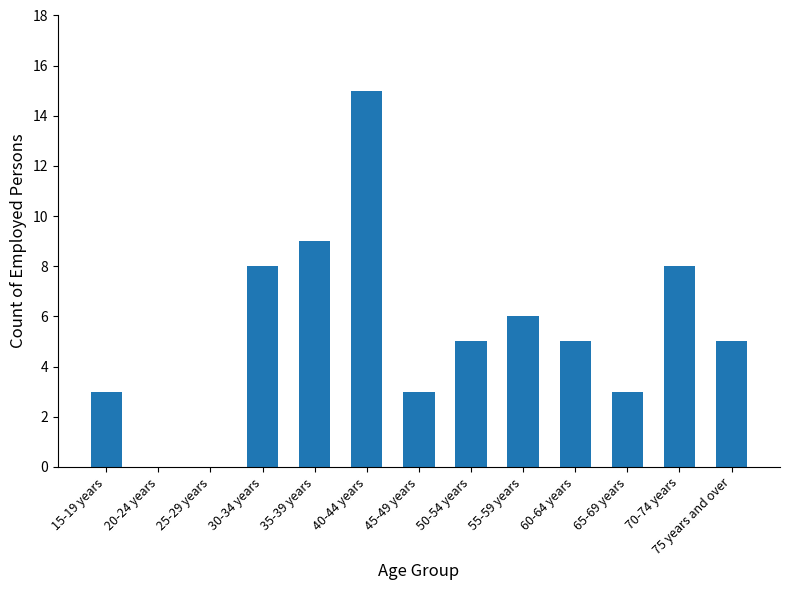

At which label does the data first exceed 5?

30-34 years